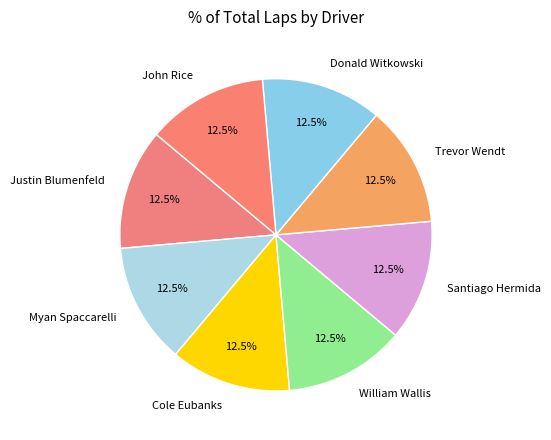

What is the ratio of the value at Justin Blumenfeld to the value at Santiago Hermida?

1.0